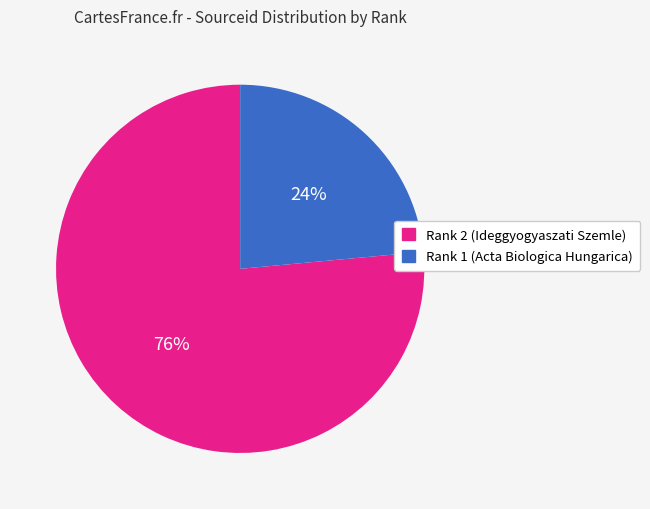

To the nearest percent, what is the average slice percentage?

50%